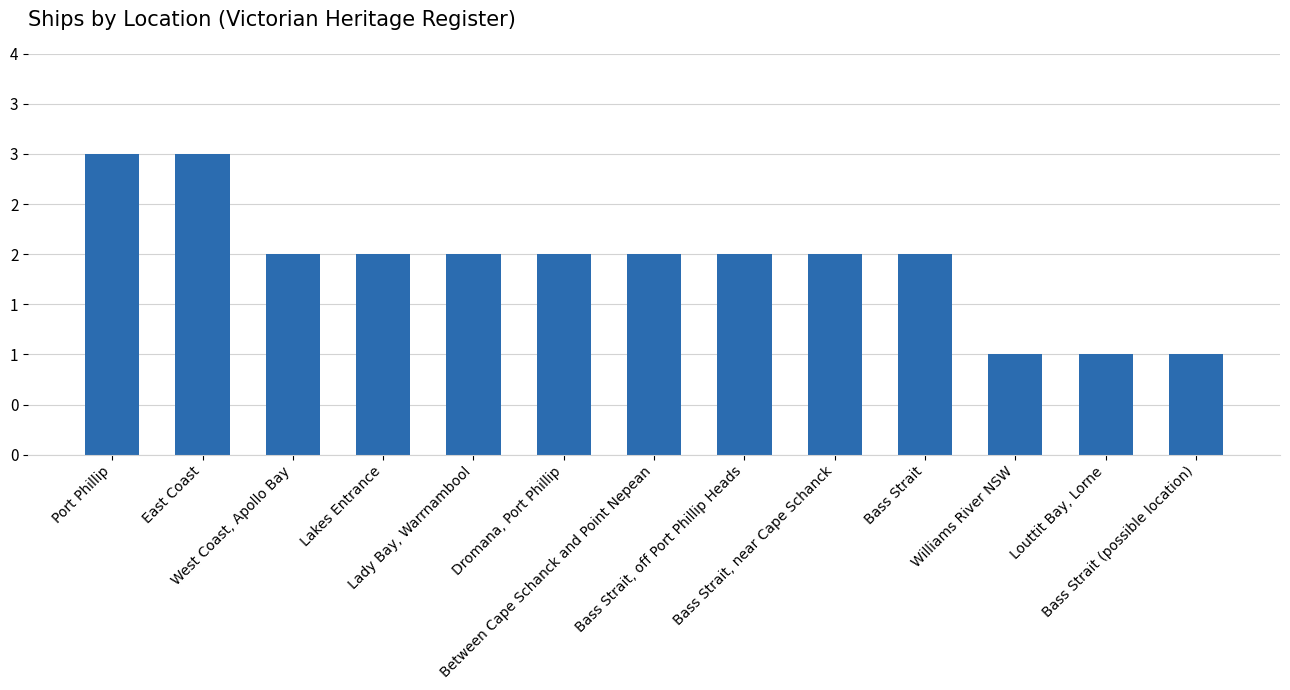

Are the bars horizontal?

No